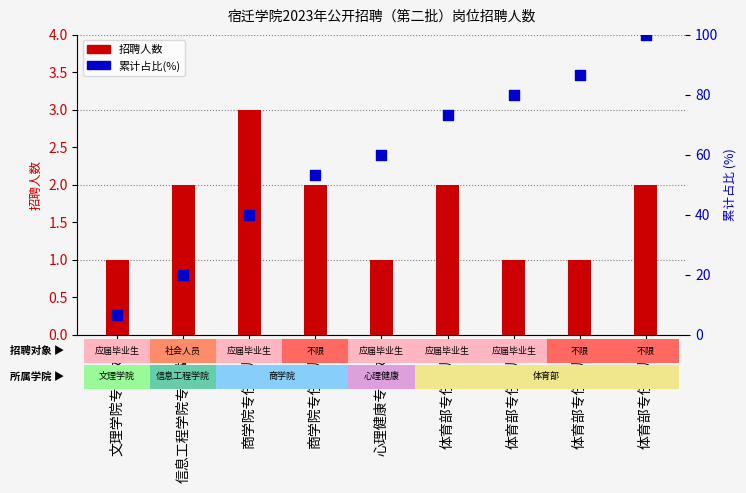

Which series contains the highest Y value?

累计占比(%)